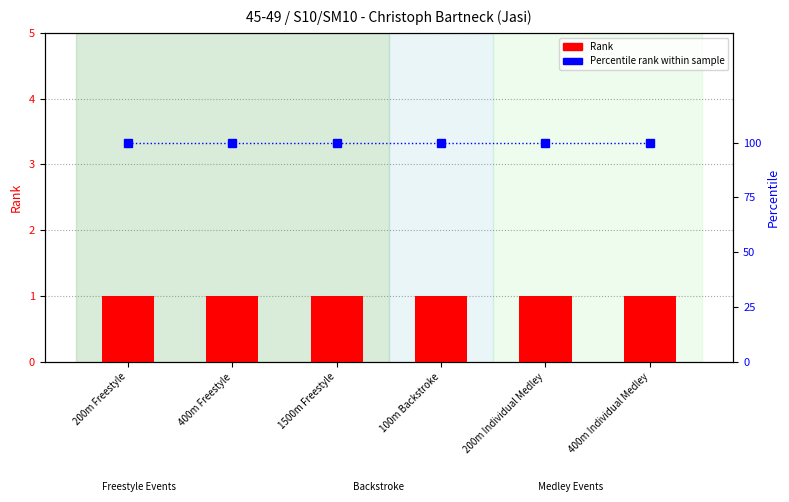

What is the value of the Rank bar at the 4th from the left?

1